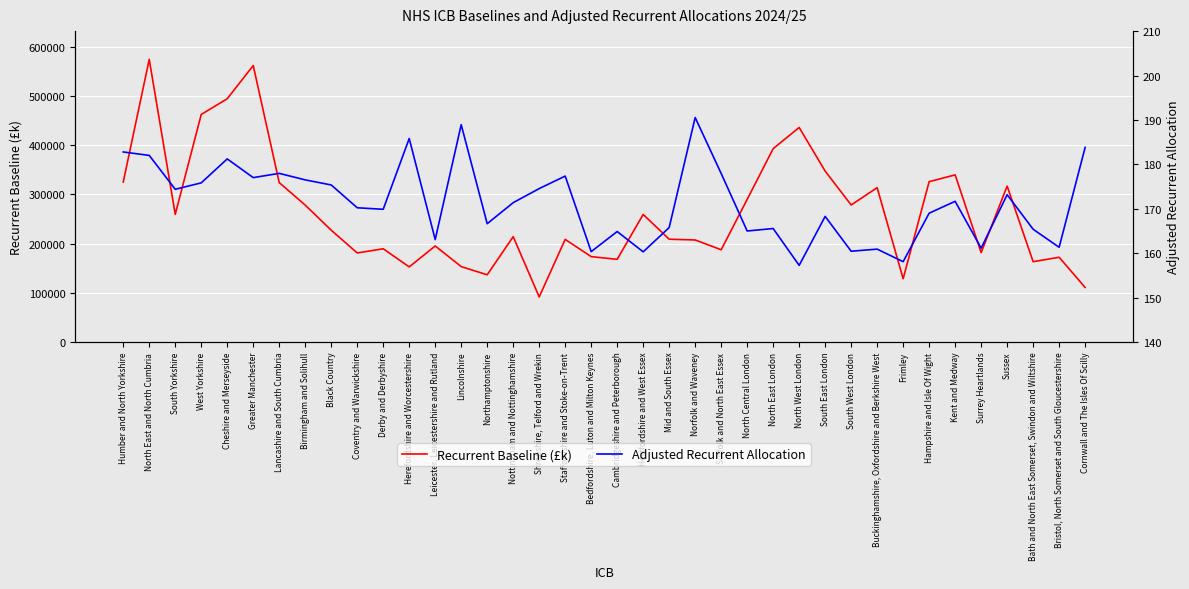

Reading left to right, what are all the values shown in this chart?

Recurrent Baseline (£k): Humber and North Yorkshire=325088.0	North East and North Cumbria=574386.0	South Yorkshire=259411.0	West Yorkshire=462408.0	Cheshire and Merseyside=494372.0	Greater Manchester=561851.0	Lancashire and South Cumbria=323950.0	Birmingham and Solihull=278124.0	Black Country=227175.0	Coventry and Warwickshire=180933.0	Derby and Derbyshire=189422.0	Herefordshire and Worcestershire=152591.0	Leicester, Leicestershire and Rutland=195134.0	Lincolnshire=153175.0	Northamptonshire=136558.0	Nottingham and Nottinghamshire=214055.0	Shropshire, Telford and Wrekin=91504.0	Staffordshire and Stoke-on-Trent=208541.0	Bedfordshire, Luton and Milton Keynes=173457.0	Cambridgeshire and Peterborough=167988.0	Hertfordshire and West Essex=259189.0	Mid and South Essex=208881.0	Norfolk and Waveney=207318.0	Suffolk and North East Essex=187432.0	North Central London=289764.0	North East London=392894.0	North West London=435995.0	South East London=347252.0	South West London=278433.0	Buckinghamshire, Oxfordshire and Berkshire West=313631.0	Frimley=128540.0	Hampshire and Isle Of Wight=325802.0	Kent and Medway=339580.0	Surrey Heartlands=181625.0	Sussex=316731.0	Bath and North East Somerset, Swindon and Wiltshire=163173.0	Bristol, North Somerset and South Gloucestershire=172186.0	Cornwall and The Isles Of Scilly=110847.0
Adjusted Recurrent Allocation: Humber and North Yorkshire=182.8	North East and North Cumbria=182.0	South Yorkshire=174.4	West Yorkshire=175.8	Cheshire and Merseyside=181.2	Greater Manchester=177.0	Lancashire and South Cumbria=178.0	Birmingham and Solihull=176.5	Black Country=175.4	Coventry and Warwickshire=170.2	Derby and Derbyshire=169.9	Herefordshire and Worcestershire=185.8	Leicester, Leicestershire and Rutland=163.1	Lincolnshire=188.9	Northamptonshire=166.6	Nottingham and Nottinghamshire=171.4	Shropshire, Telford and Wrekin=174.5	Staffordshire and Stoke-on-Trent=177.4	Bedfordshire, Luton and Milton Keynes=160.3	Cambridgeshire and Peterborough=164.9	Hertfordshire and West Essex=160.3	Mid and South Essex=165.8	Norfolk and Waveney=190.5	Suffolk and North East Essex=177.9	North Central London=165.0	North East London=165.5	North West London=157.2	South East London=168.3	South West London=160.4	Buckinghamshire, Oxfordshire and Berkshire West=160.9	Frimley=158.1	Hampshire and Isle Of Wight=169.0	Kent and Medway=171.7	Surrey Heartlands=161.1	Sussex=173.2	Bath and North East Somerset, Swindon and Wiltshire=165.4	Bristol, North Somerset and South Gloucestershire=161.3	Cornwall and The Isles Of Scilly=183.8